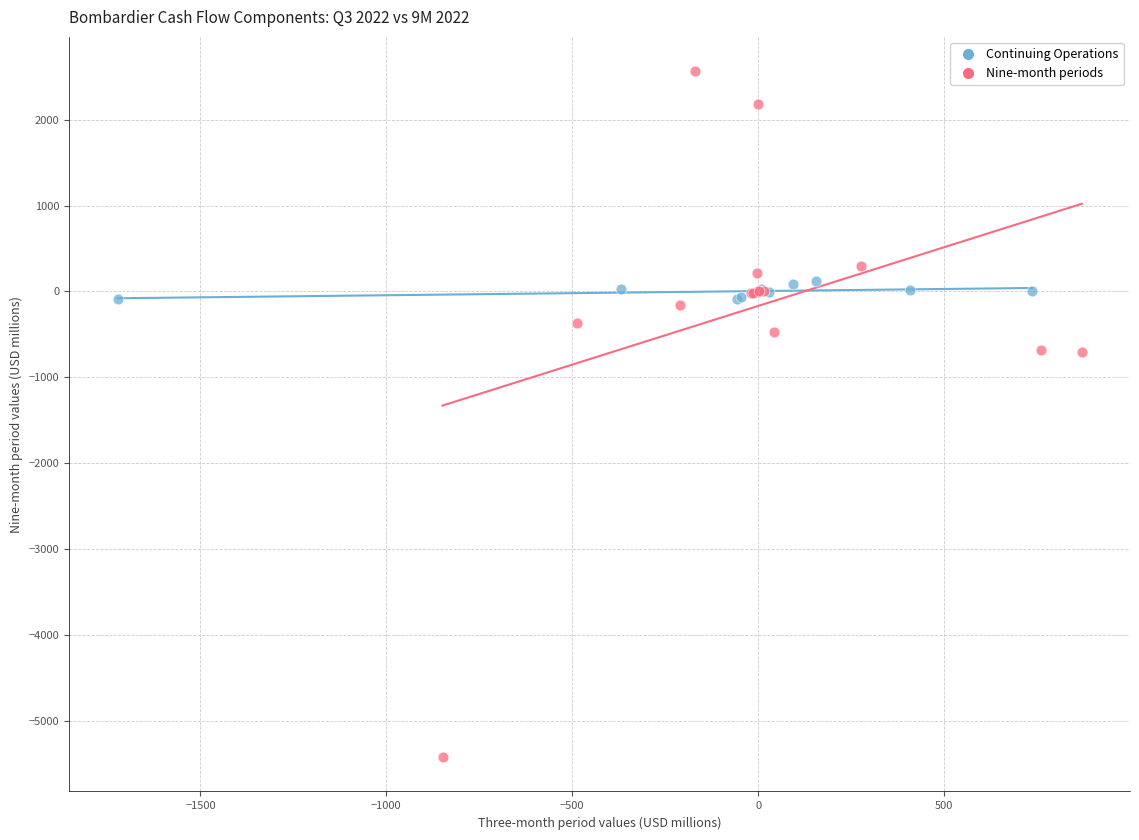

Which series has the widest spread of Y values?

Nine-month periods